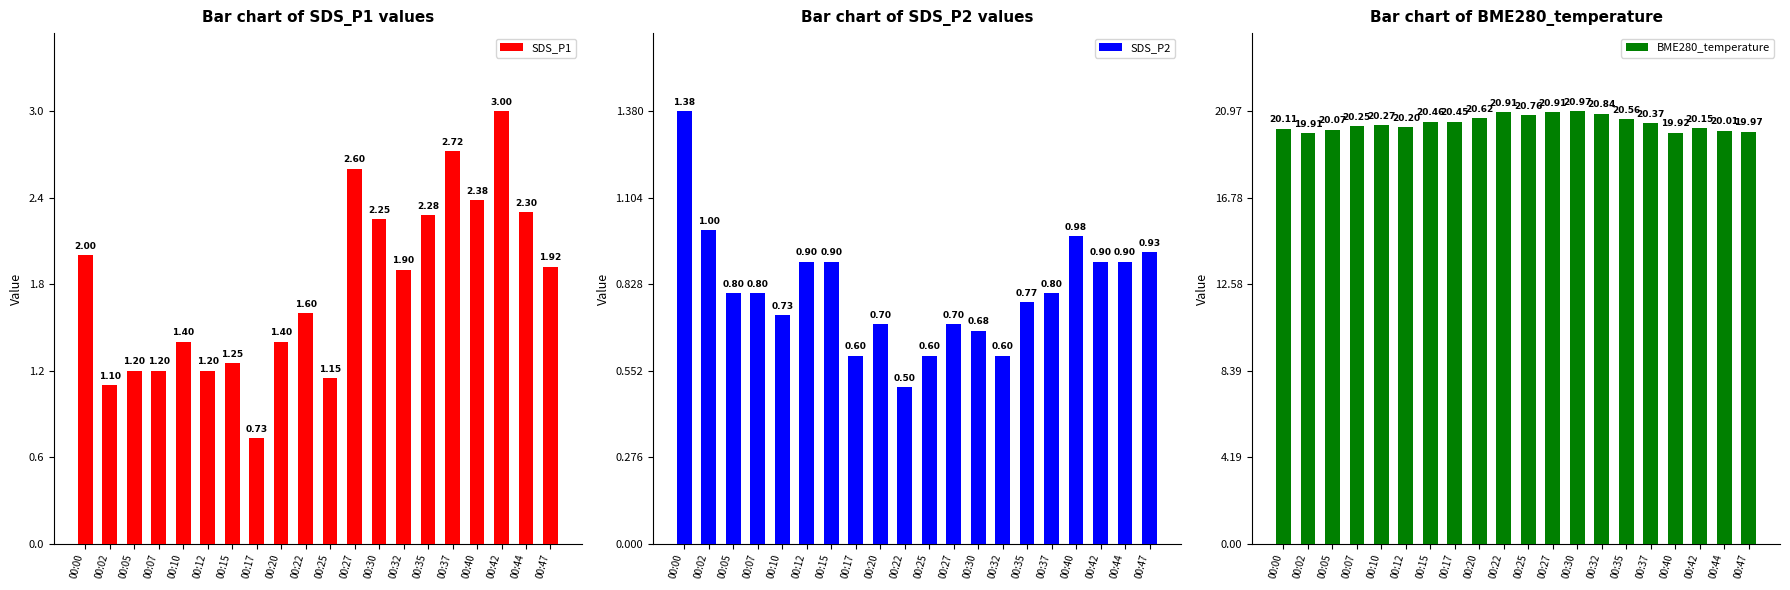

At which category is the sum across all series the highest?

00:27